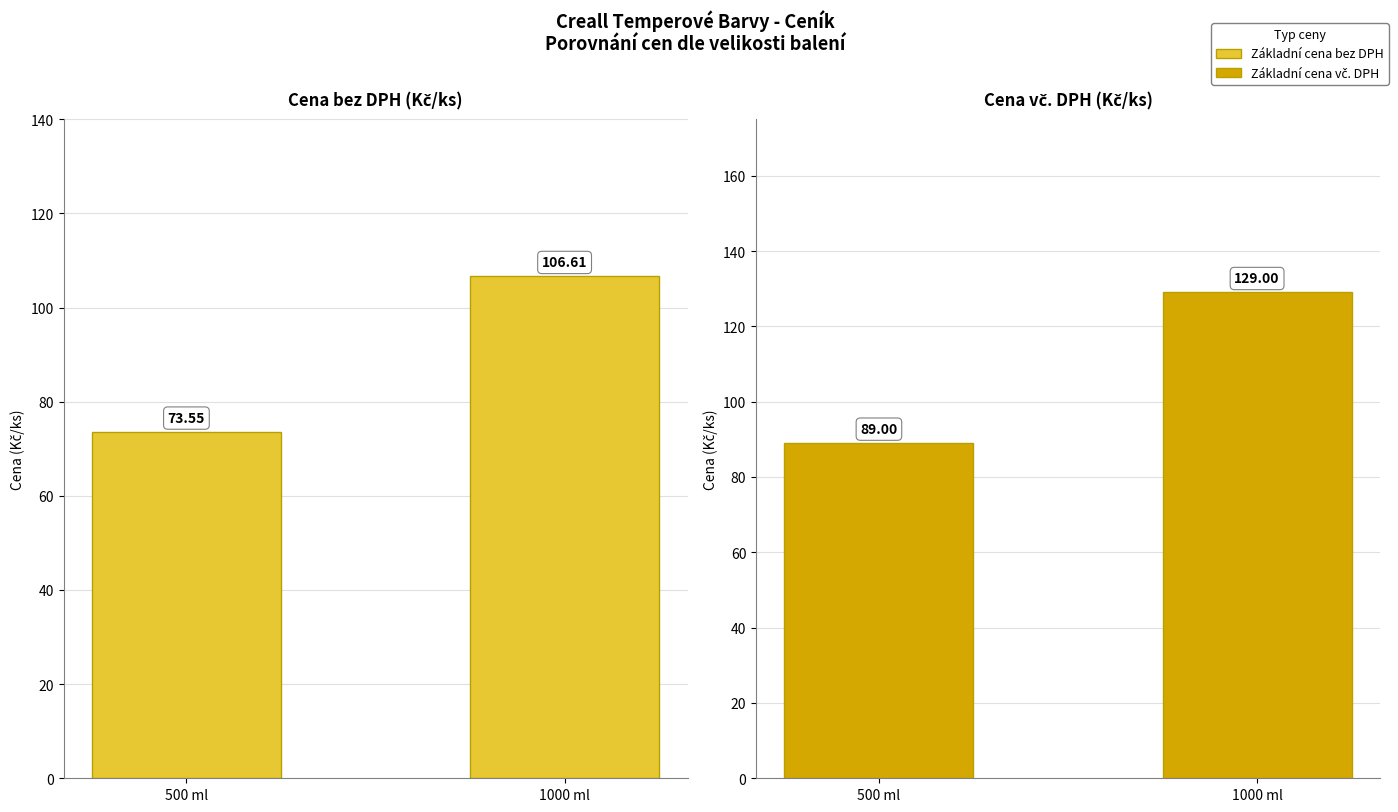

At which category does the chart reach its minimum across all series?

500 ml